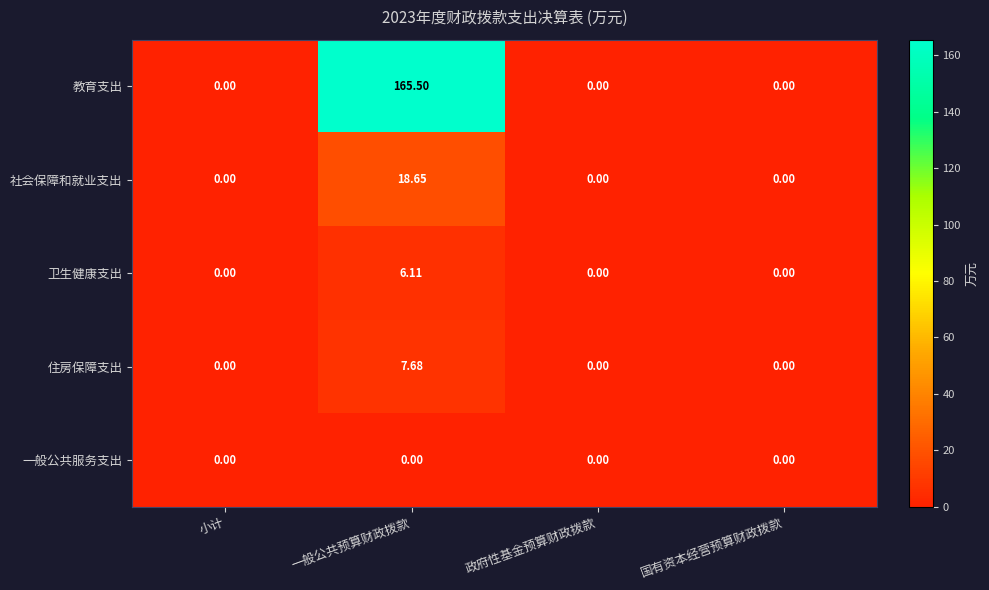

Which series changed the most between 一般公共预算财政拨款 and 政府性基金预算财政拨款?

教育支出